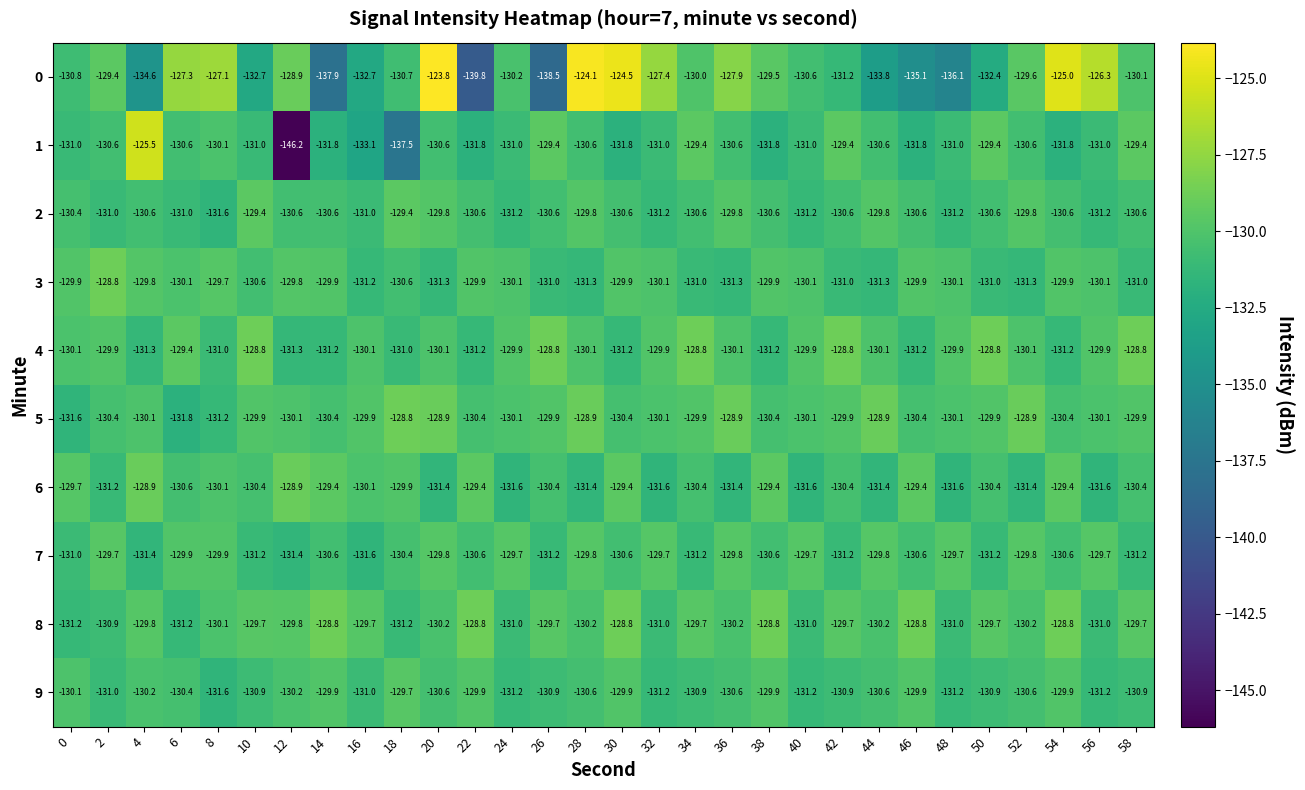

At which category is the sum across all series the highest?

20